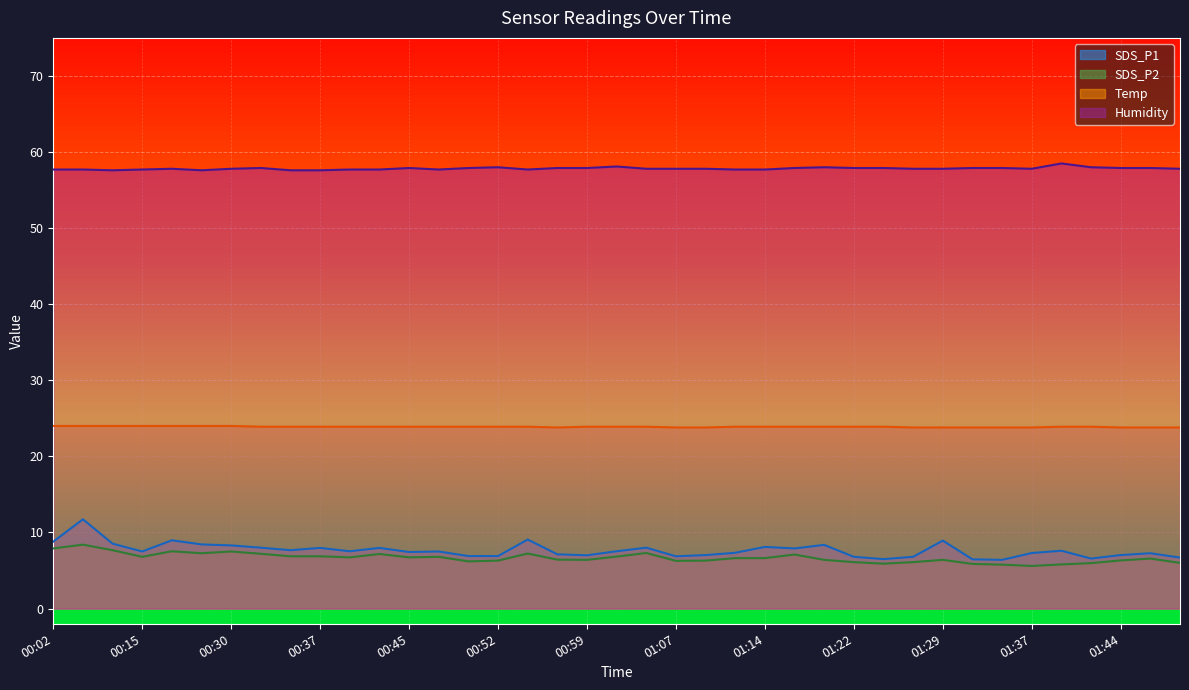

Which series has the widest spread of values?

SDS_P1